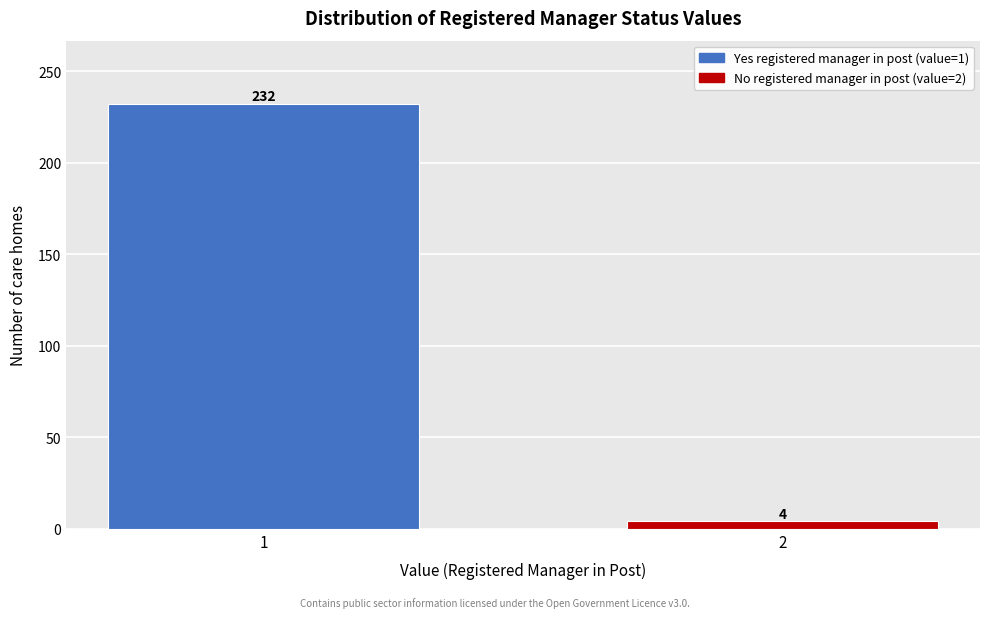

Reading left to right, transcribe all the data shown in this chart.

1=232	2=4